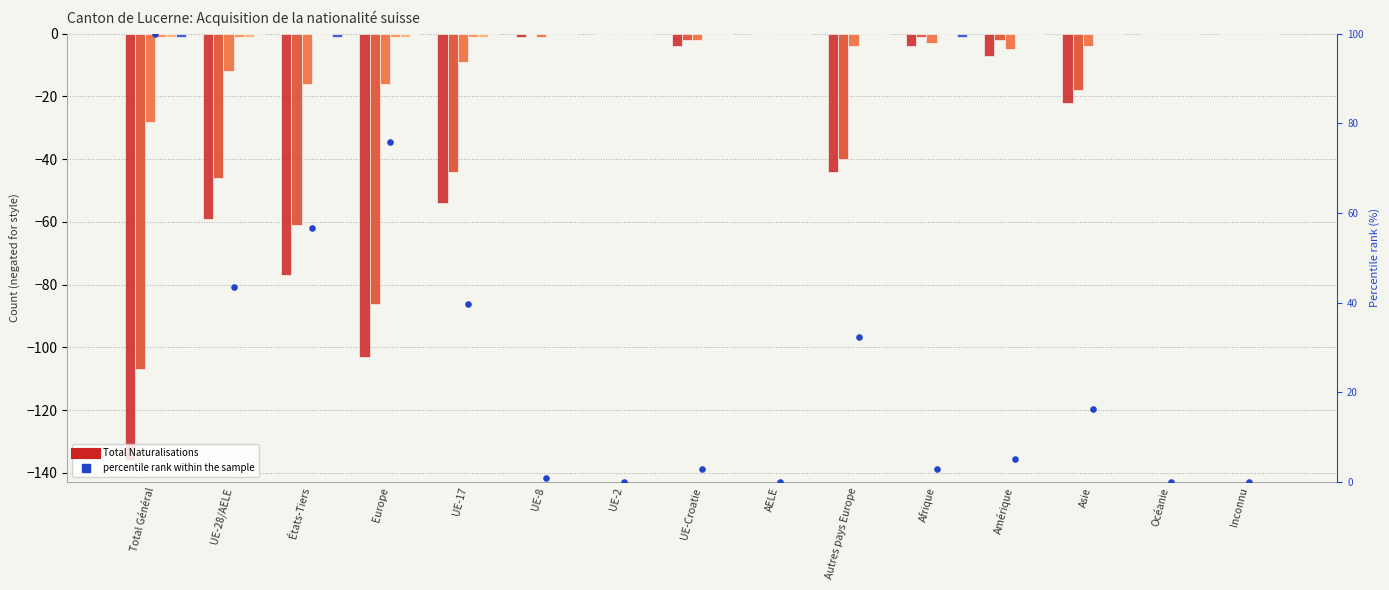

At how many categories does at least one series exceed 76?

1